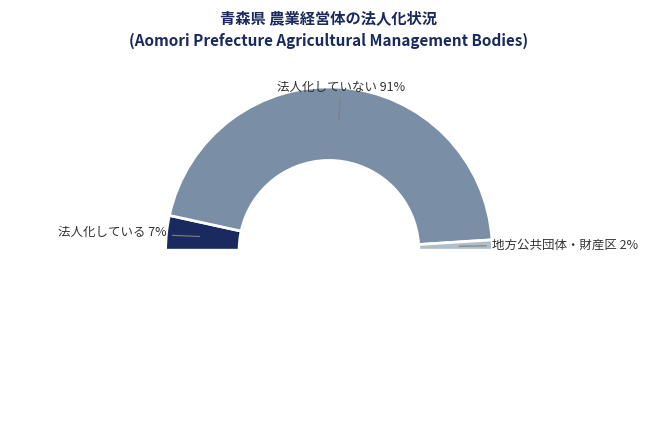

Combined, do 法人化していない and 地方公共団体・財産区 account for over 50%?

Yes